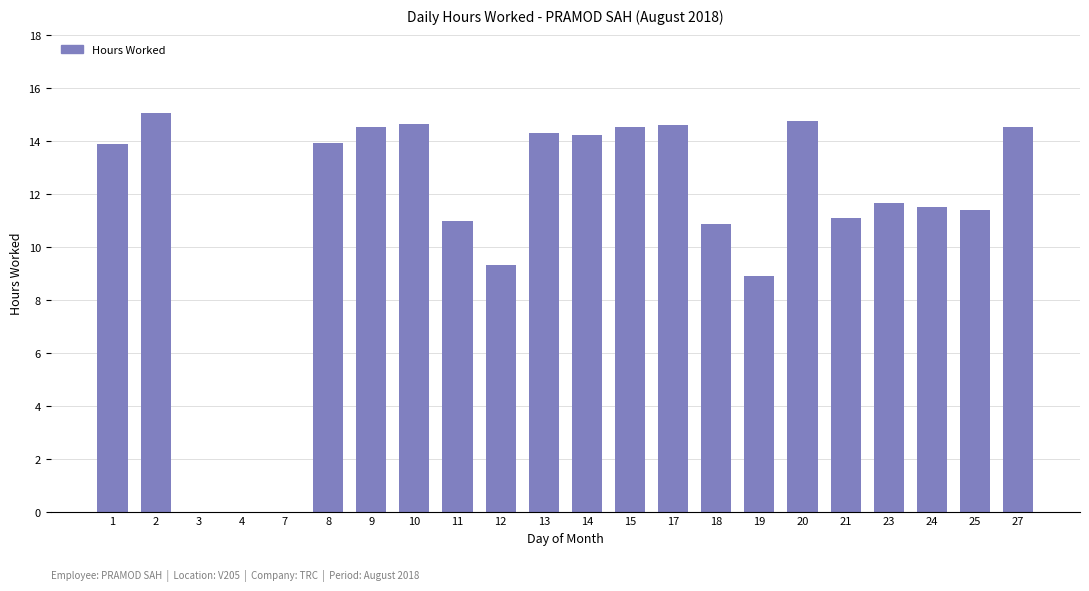

What is the approximate value at 12?

9.3